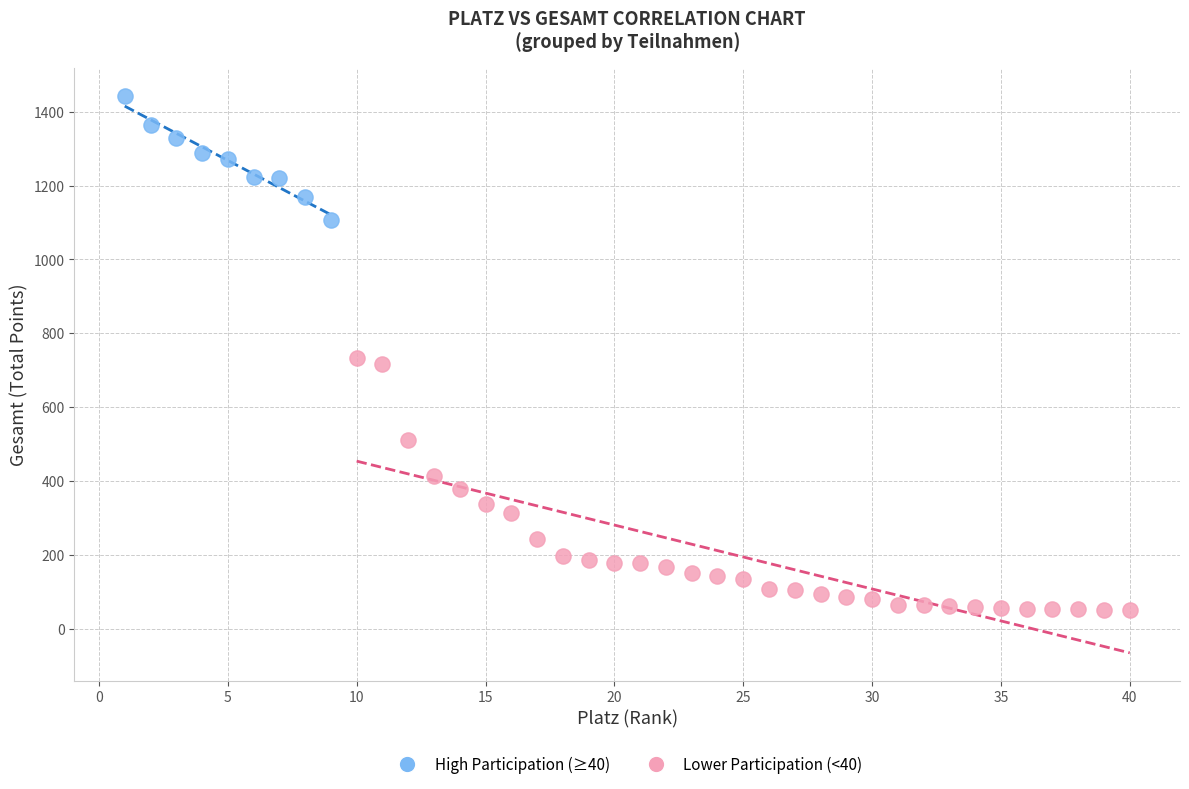

Which series has the largest Y range (max minus min)?

Lower Participation (<40)